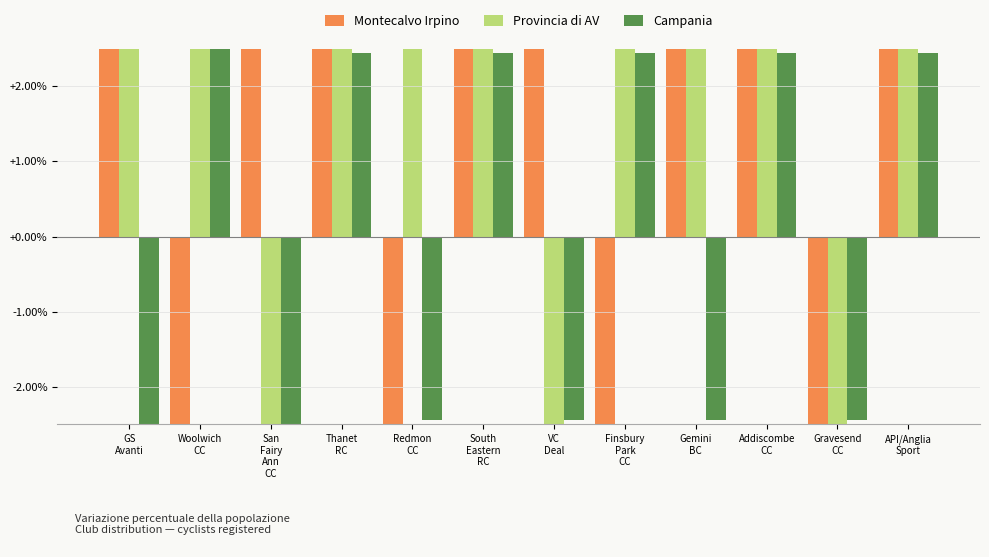

What is the average value of the Montecalvo Irpino series?

2.7